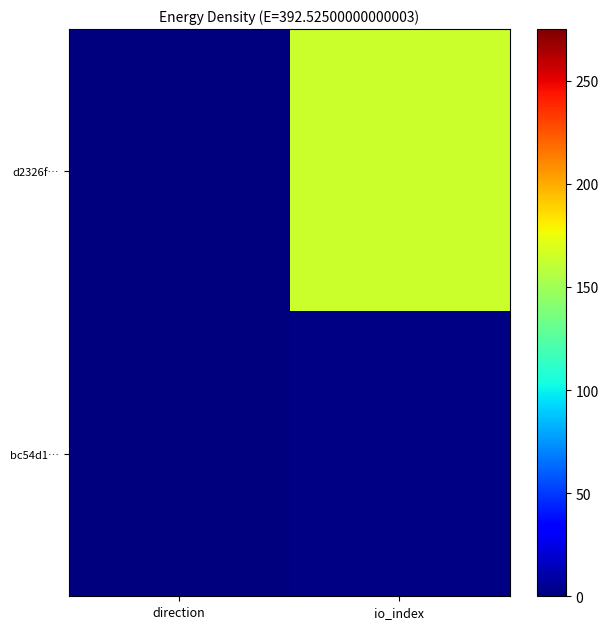

Reading left to right, extract all data points from this chart.

d2326f…: direction=-1	io_index=164
bc54d1…: direction=1	io_index=2